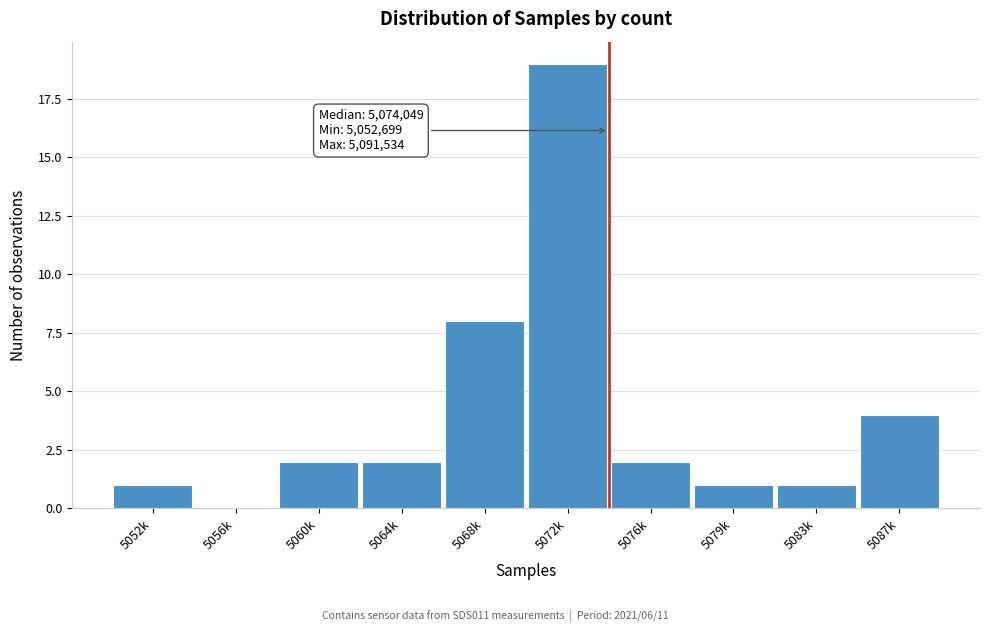

Reading left to right, list all the values displayed in this chart.

5052k=1	5056k=0	5060k=2	5064k=2	5068k=8	5072k=19	5076k=2	5079k=1	5083k=1	5087k=4